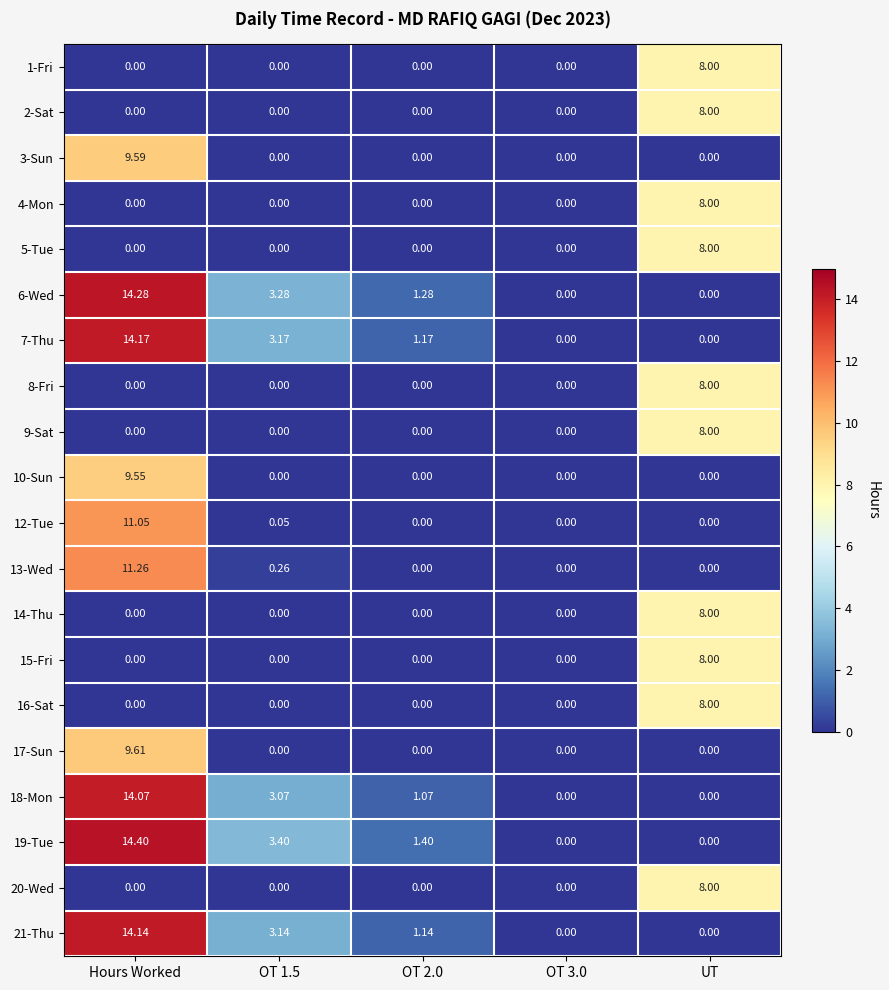

Which category has the highest value across all series?

Hours Worked